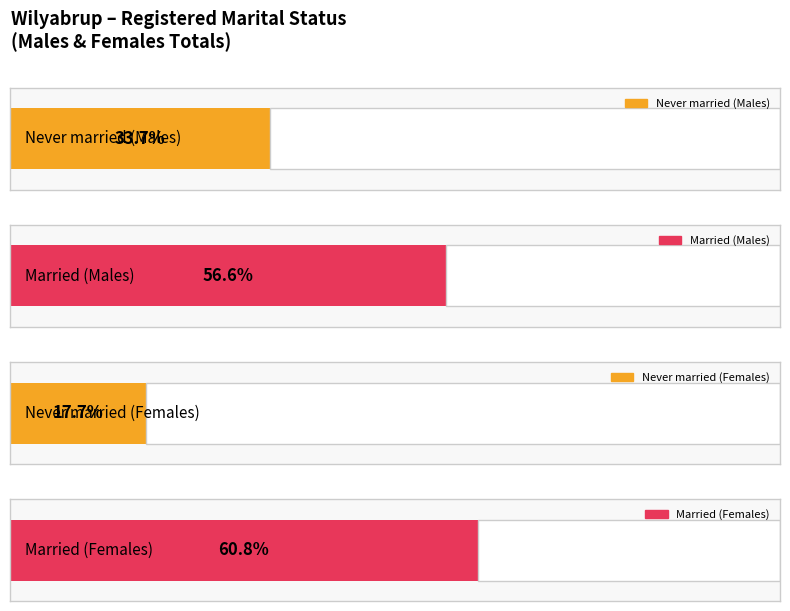

Between Males and Females, which series saw the biggest shift?

Never married